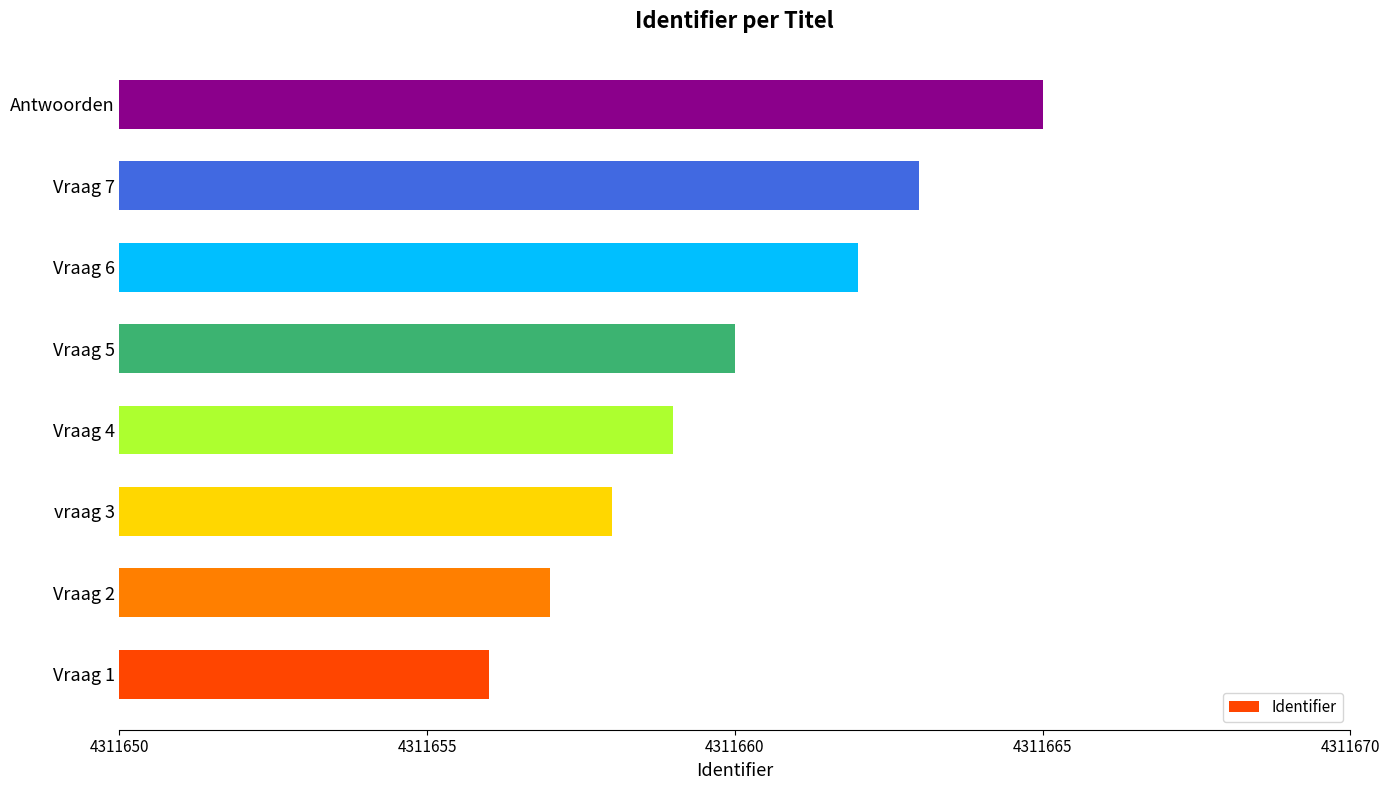

How many categories are shown in the chart?

8